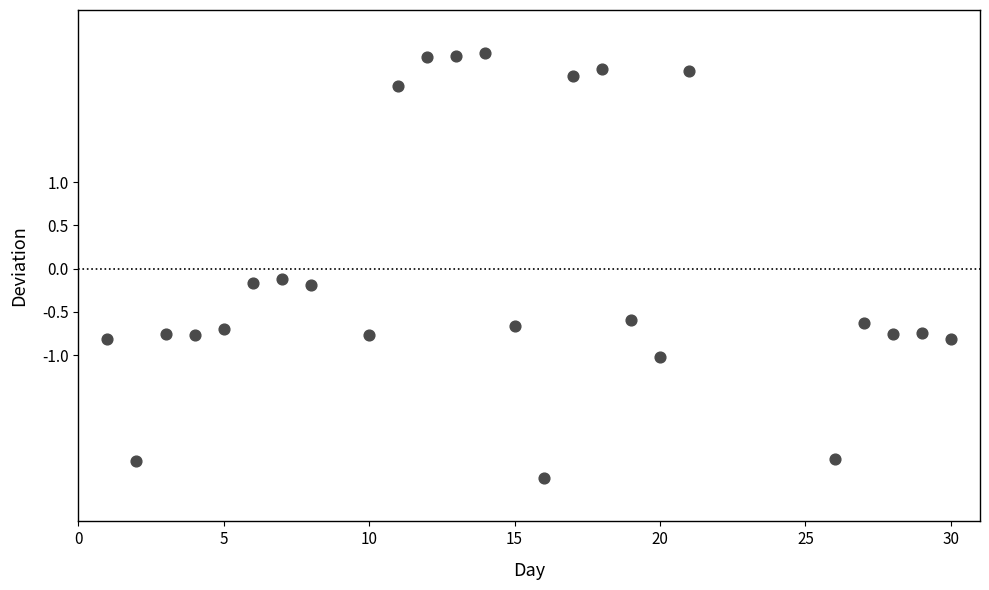

What is the range of X values (max minus min)?

29.0